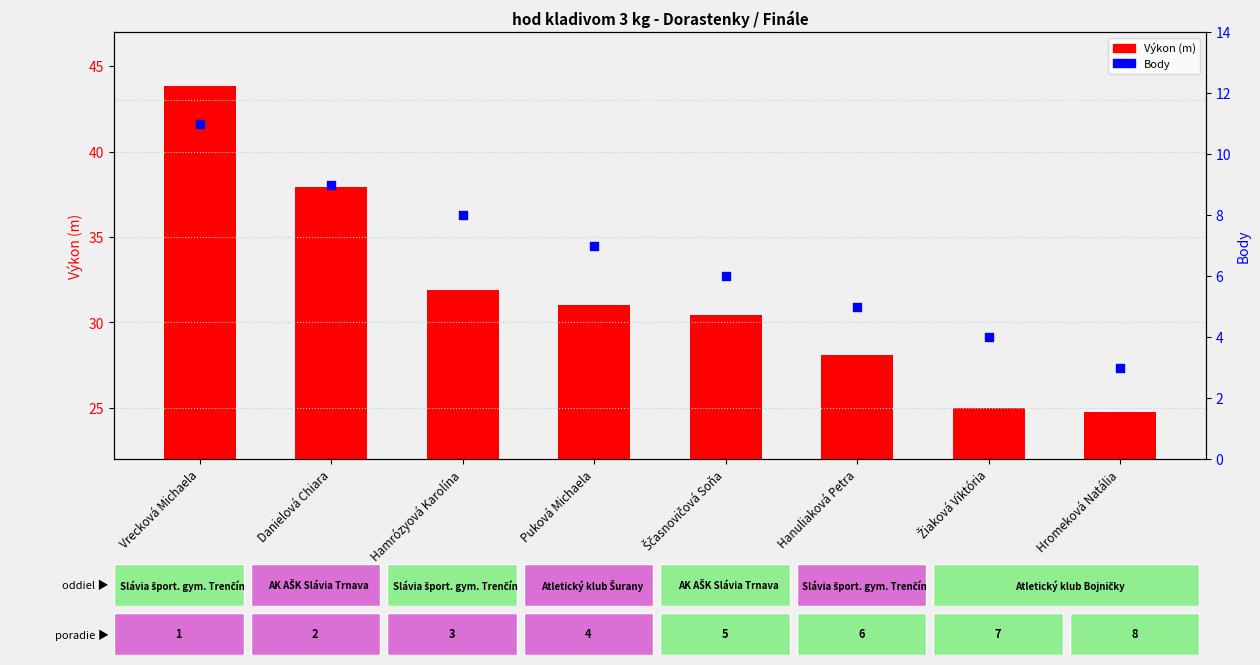

Is the value of Výkon (m) at Puková Michaela greater than the value of Body at Puková Michaela?

Yes